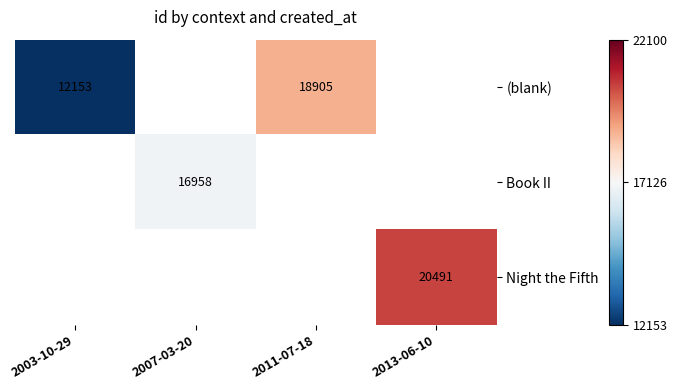

The value of (blank) at 2011-07-18 is 18905. True or false?

True